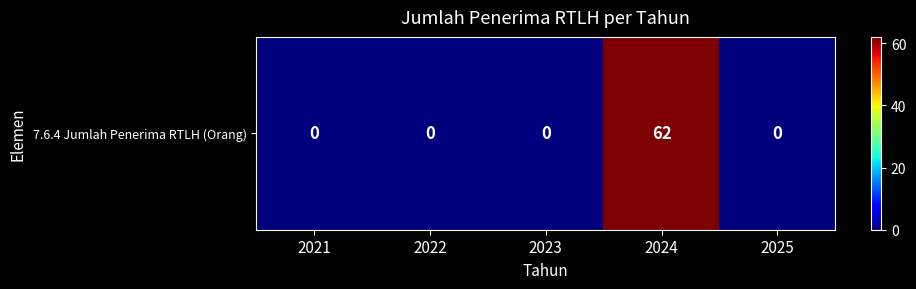

Reading right to left, list all the values displayed in this chart.

0	62	0	0	0